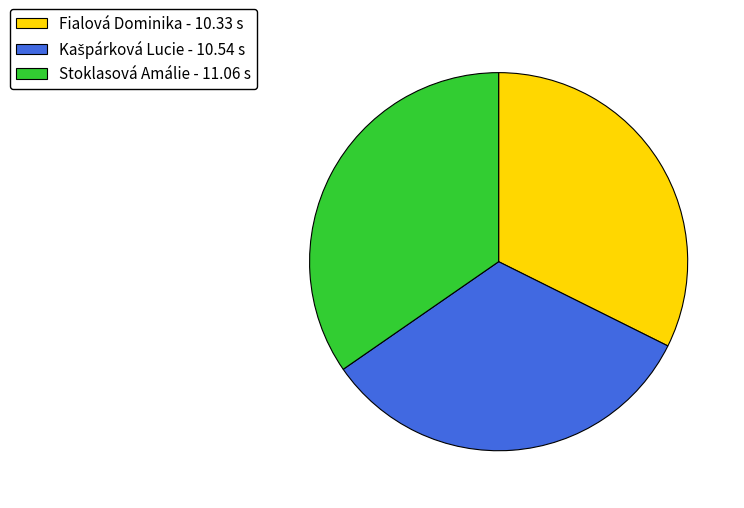

Do Stoklasová Amálie - 11.06 s and Fialová Dominika - 10.33 s together represent more than half of the pie?

Yes